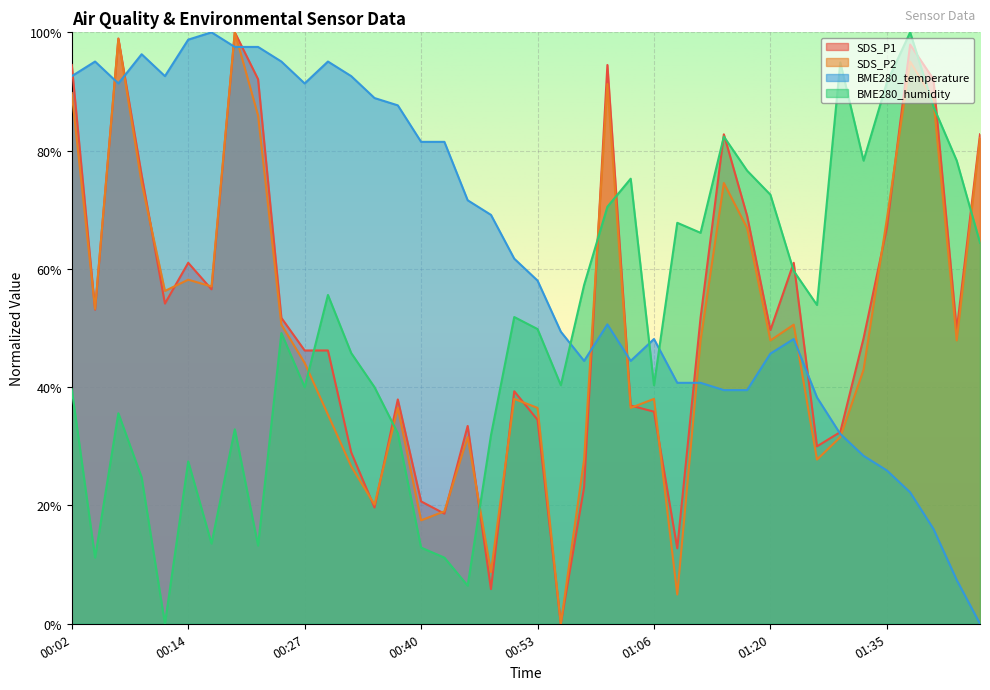

What is the greatest value displayed?

100.0